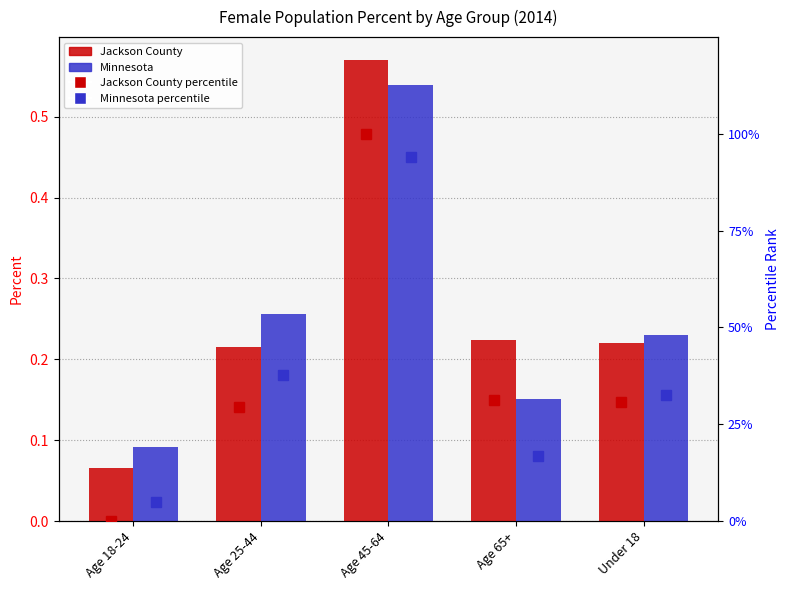

Count the number of data series in this chart.

4